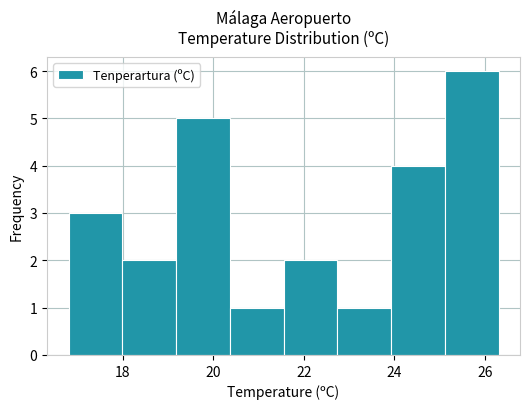

What is the height of the bar covering 16.8 to 18.0 on the x-axis? Neither the bar edges nor the heights are printed on the chart, so give them approximately, as read against the axes.

3